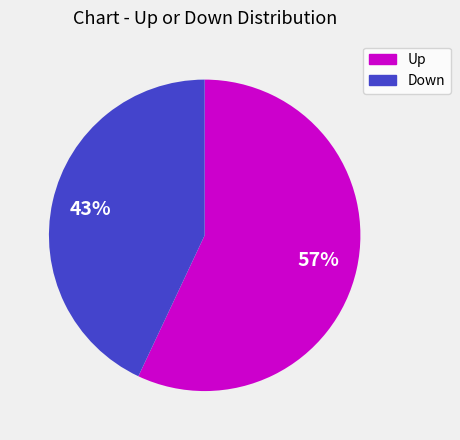

How many segments does this pie chart have?

2